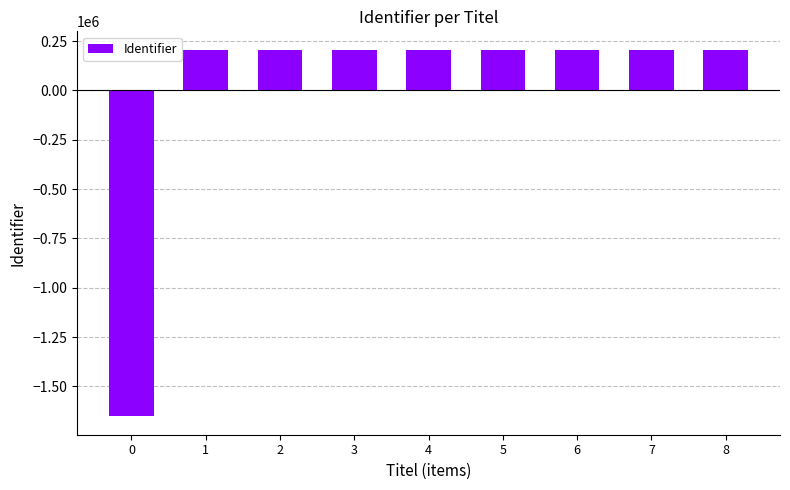

What is the ratio of the value at 4 to the value at 2?

1.0